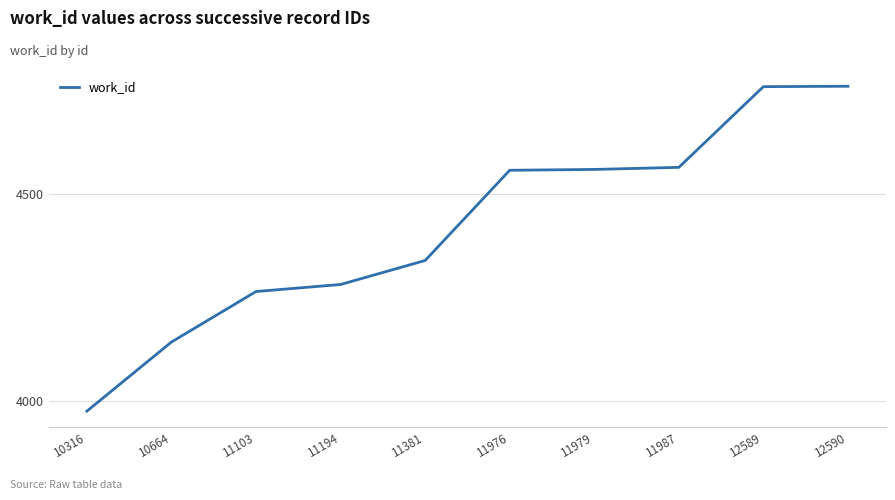

What is the change in value from 11976 to 12589?

+202